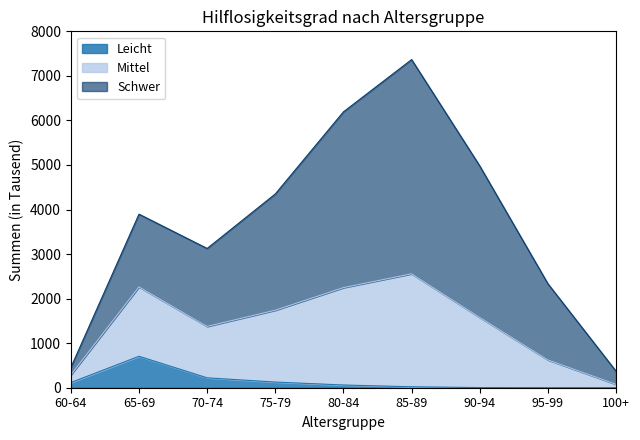

At how many categories does at least one series exceed 5596?

2